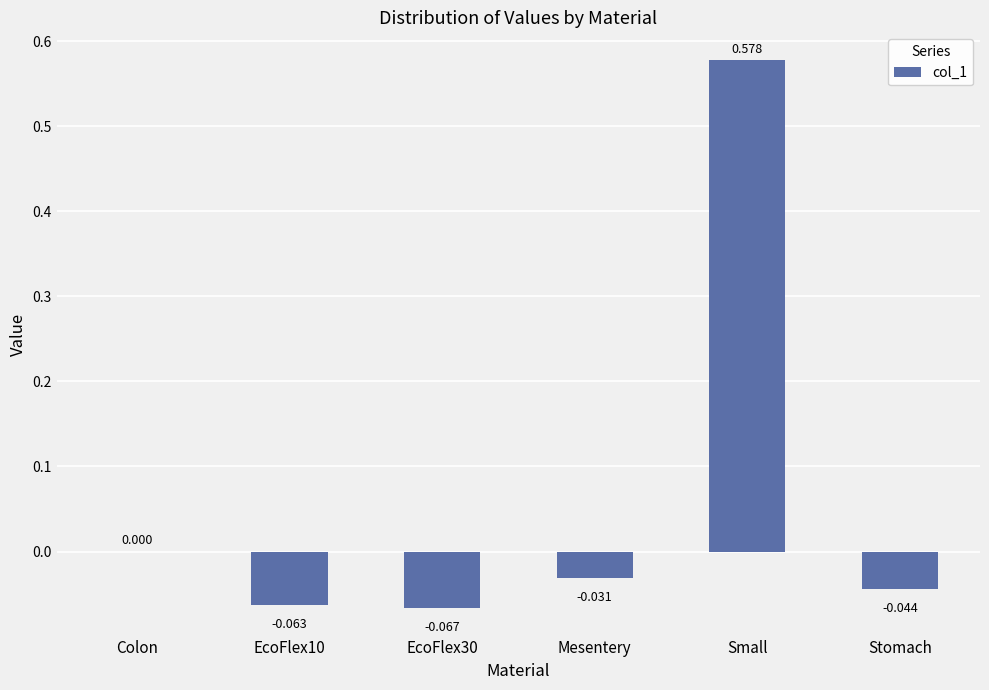

At which category does the chart reach its peak across all series?

Small